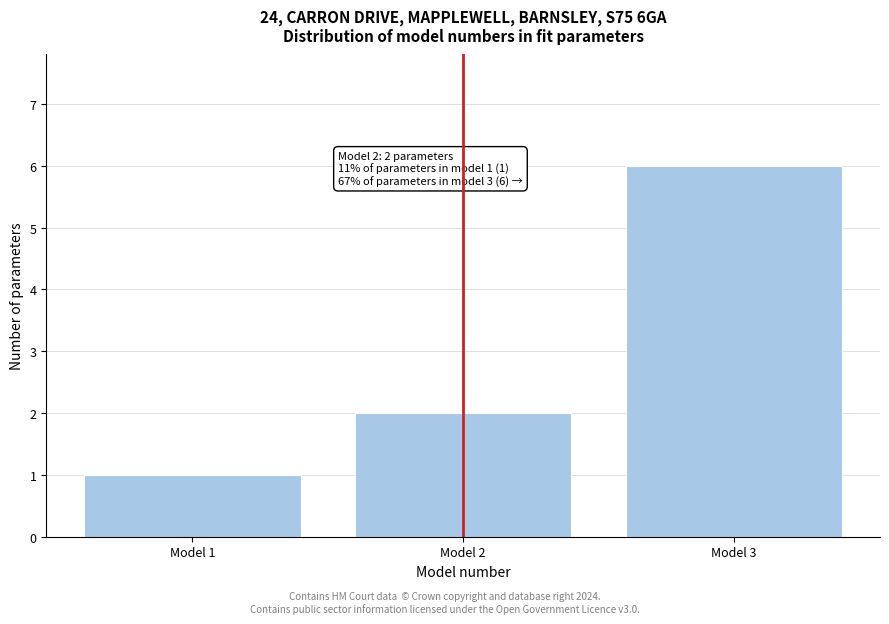

Reading right to left, extract all data points from this chart.

6	2	1